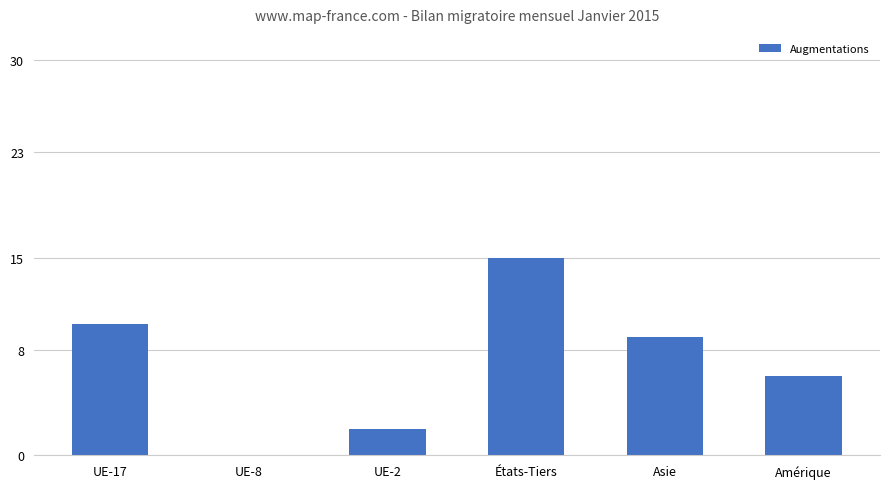

Which has a higher value, UE-2 or Asie?

Asie